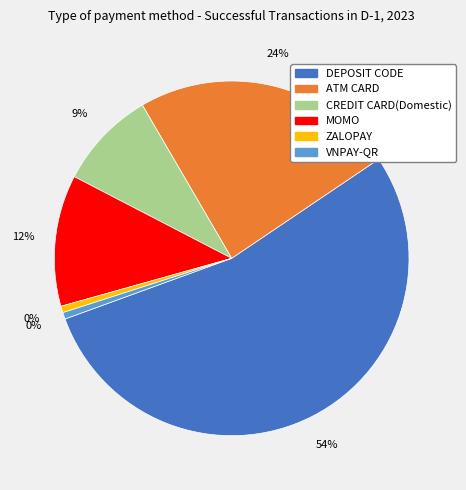

To the nearest percent, what is the difference between the MOMO and VNPAY-QR slice percentages?

11%